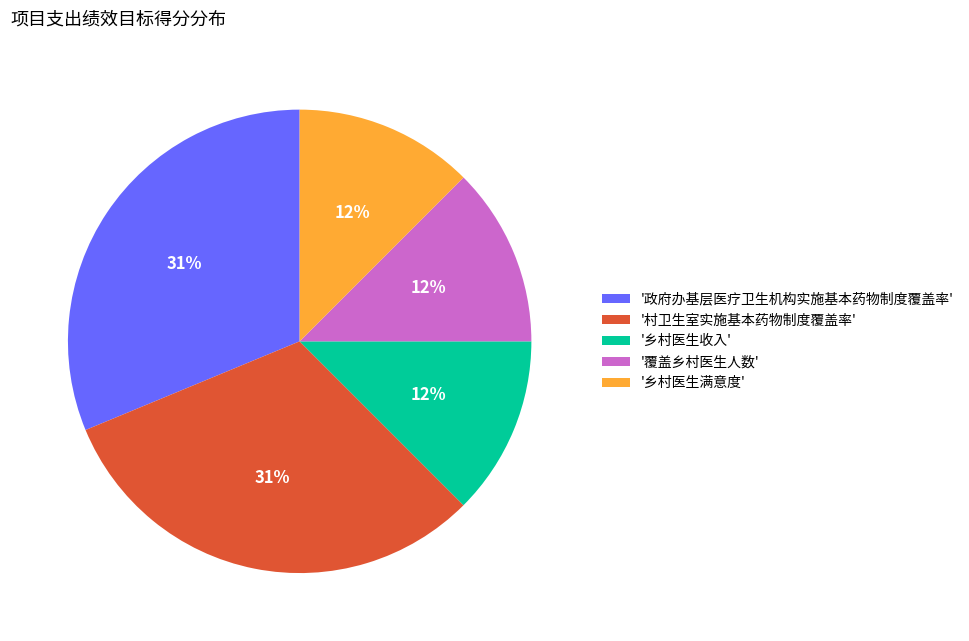

Combined, do '政府办基层医疗卫生机构实施基本药物制度覆盖率' and '村卫生室实施基本药物制度覆盖率' account for over 50%?

Yes